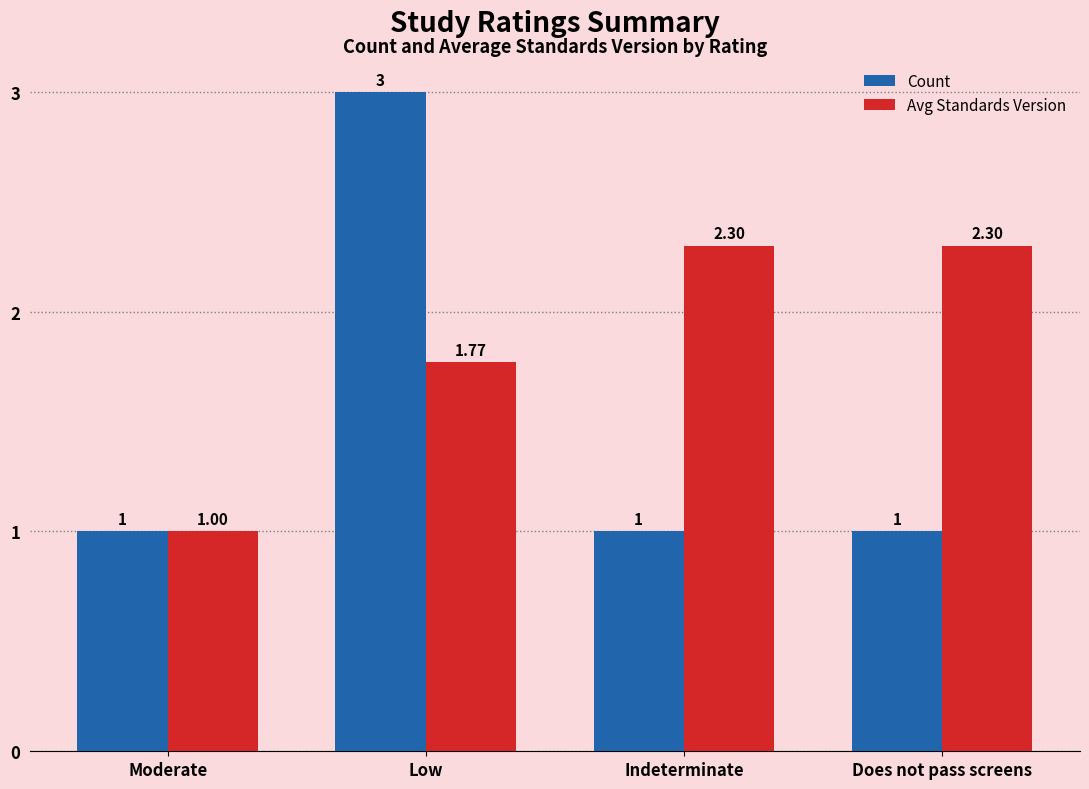

At which label is Avg Standards Version closest to 1?

Moderate